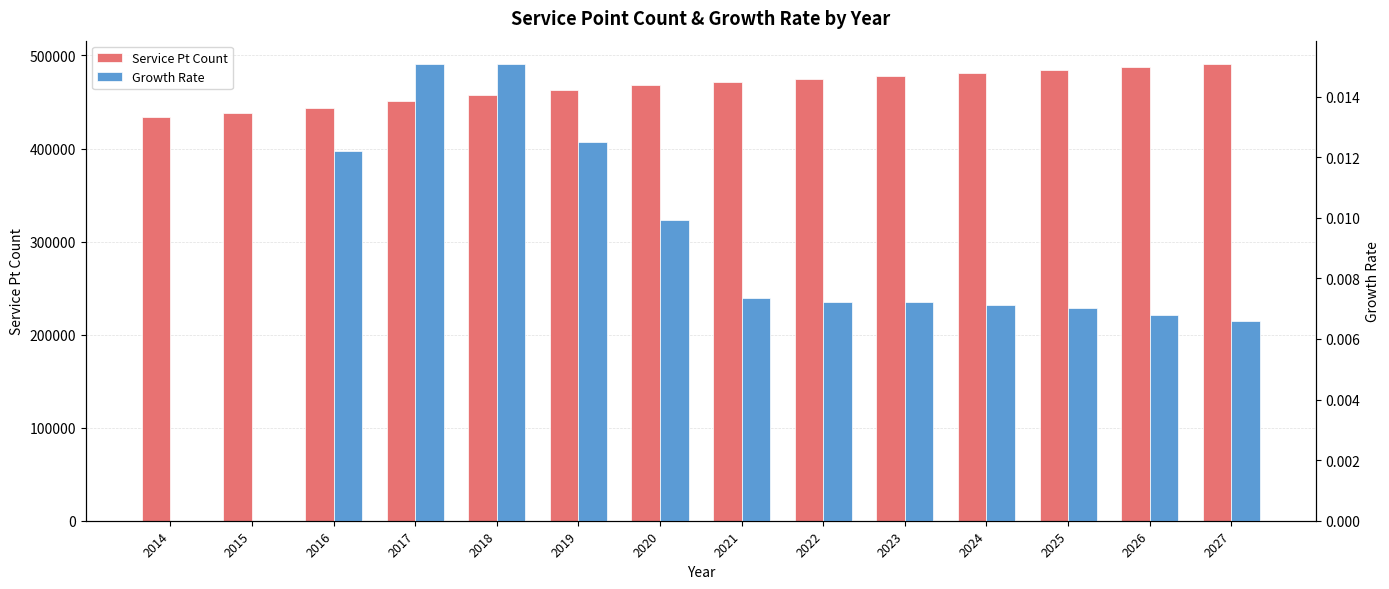

The value of Service Pt Count at 2027 is 327318.8. True or false?

False